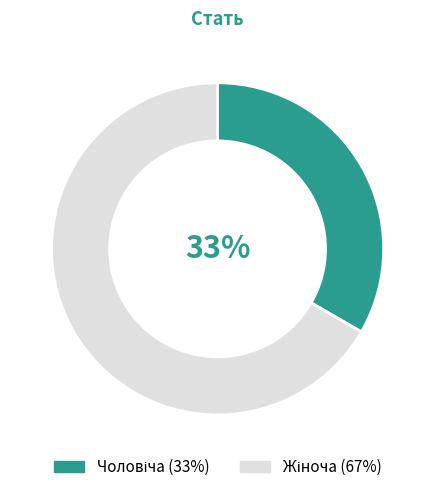

To the nearest percent, what is the average slice percentage?

50%